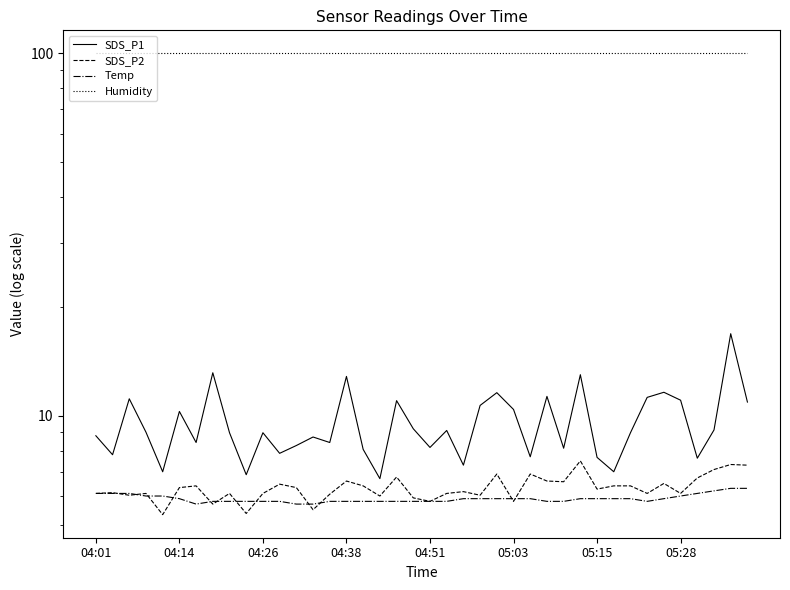

Is it true that SDS_P2 equals 8.8 at 9?

False